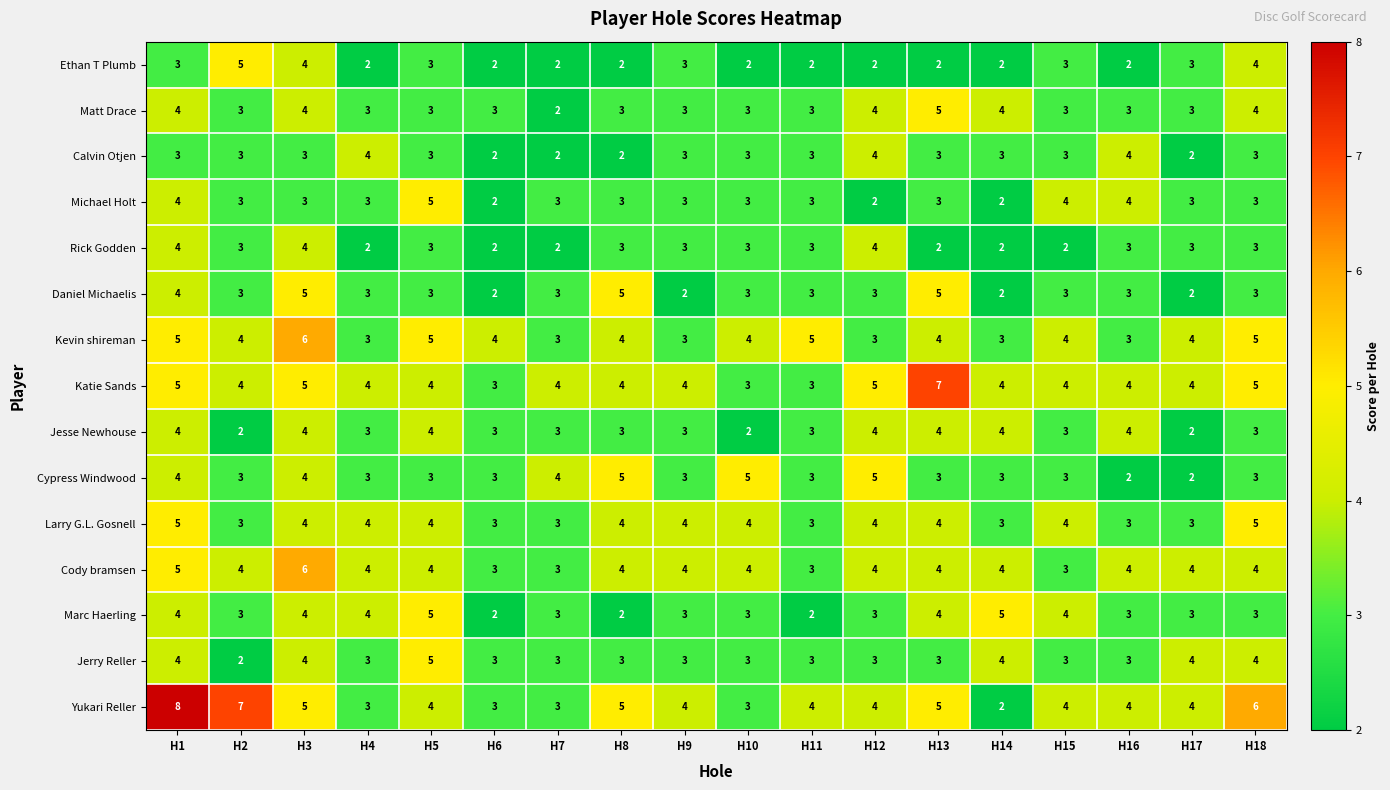

Which series has the largest range (max minus min)?

Yukari Reller